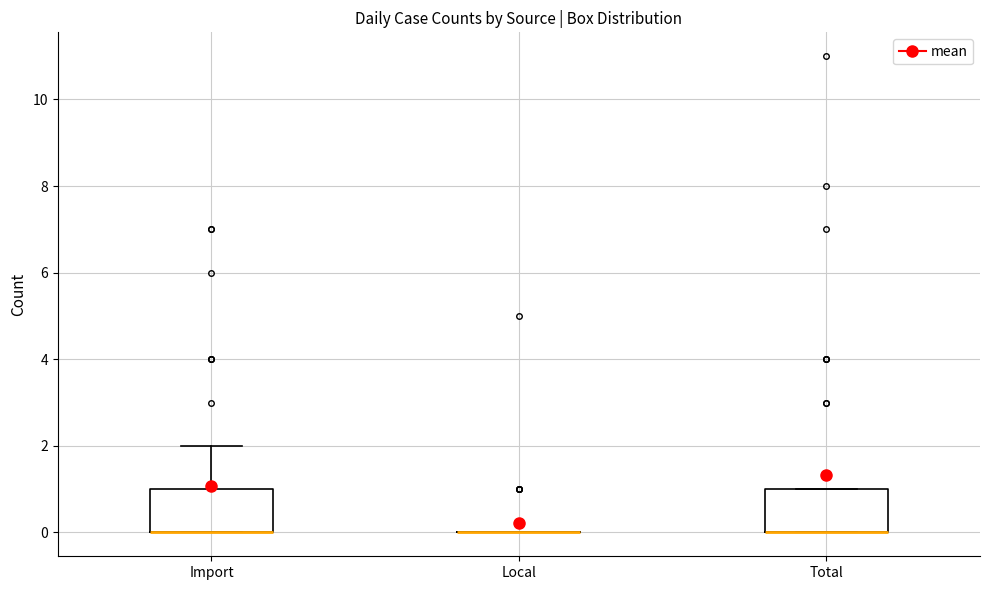

Reading left to right, read every box against the y-axis: the position of its median line, the range the box covers, and the ends of its whiskers. The values are not printed on the chart, so give them approximately, as read against the axis.

Import: median 0 (drawn on the box's lower edge), box 0 to 1, whiskers 0 to 2
Local: box collapsed to a line at 0, whiskers 0 to 0
Total: median 0 (drawn on the box's lower edge), box 0 to 1, whiskers 0 to 1